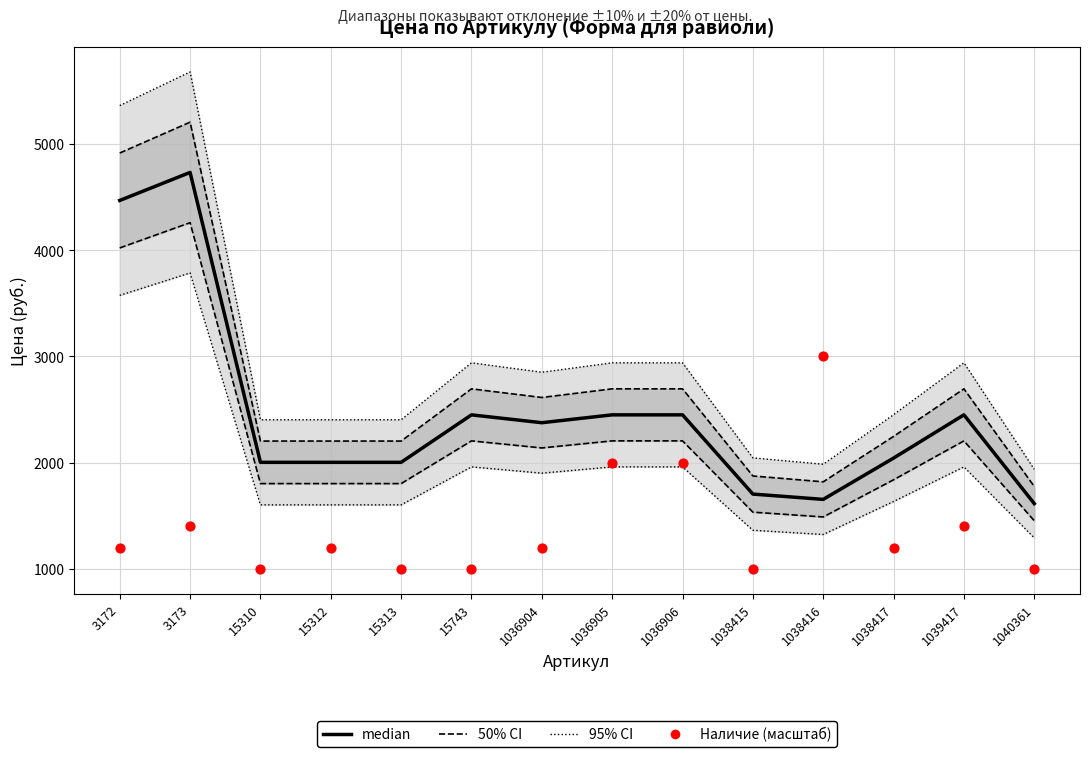

At which category is the sum across all series the highest?

3173